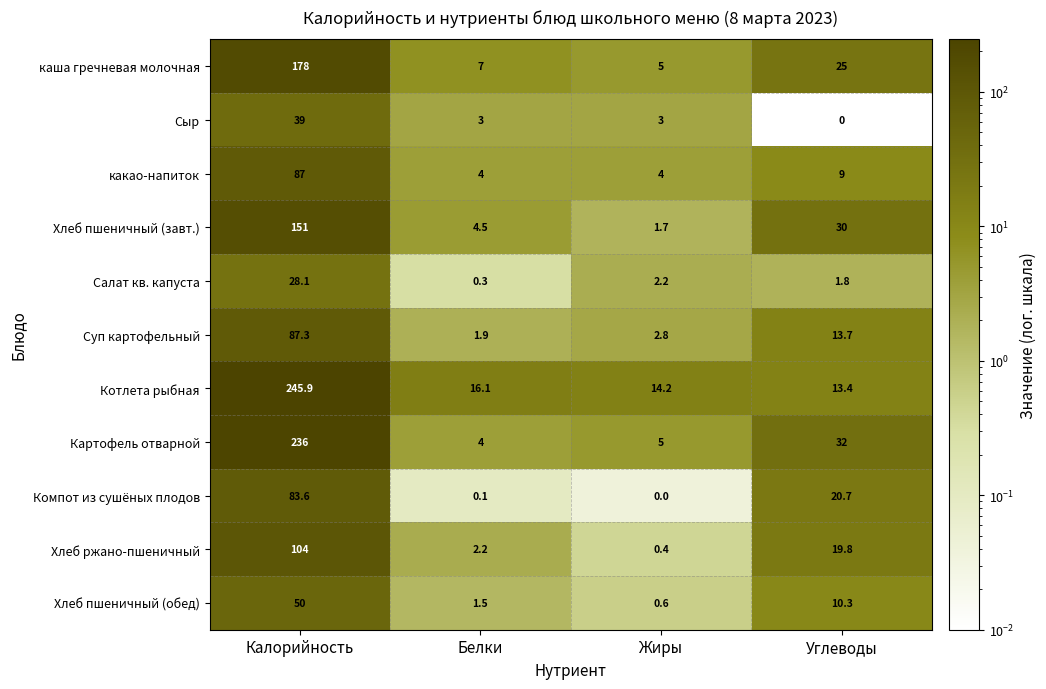

Is it true that Хлеб ржано-пшеничный equals 2.9 at Белки?

False